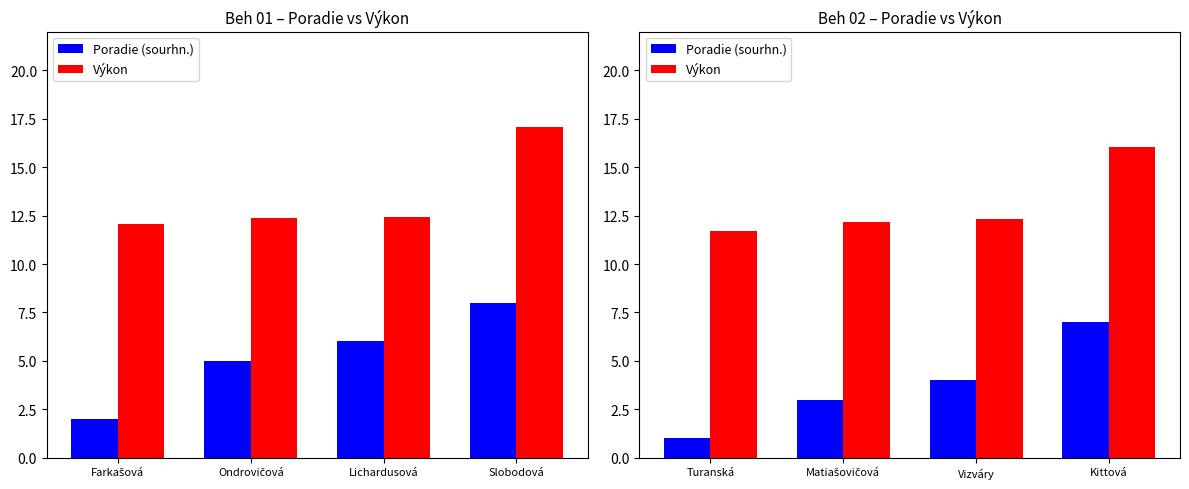

What is the spread (max minus min) of values at Kittová?

9.0